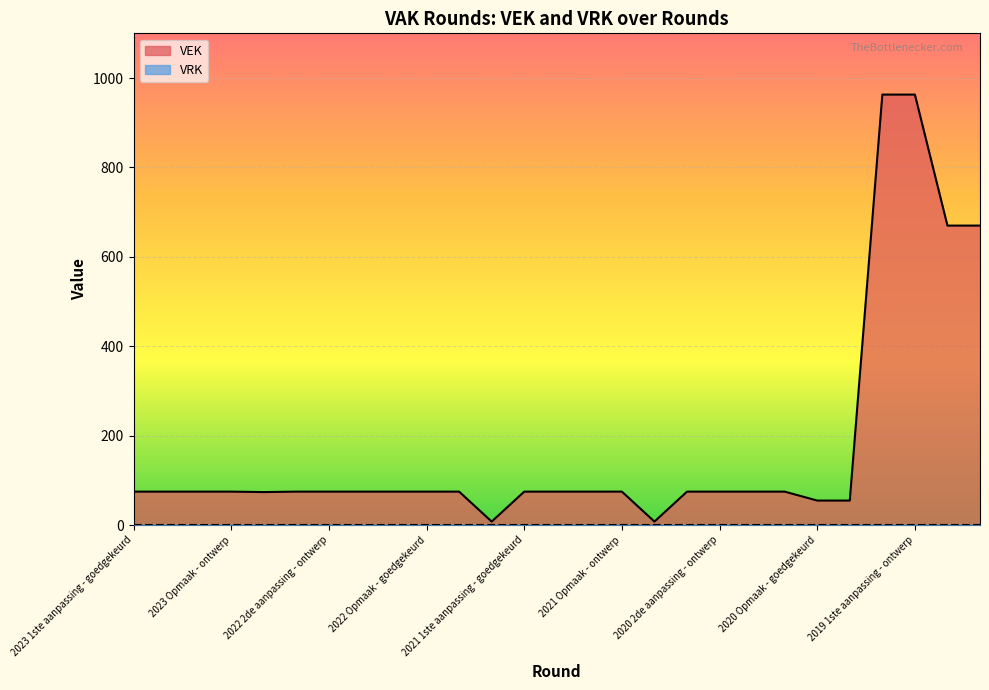

What is the value of the 3rd point from the left?

75